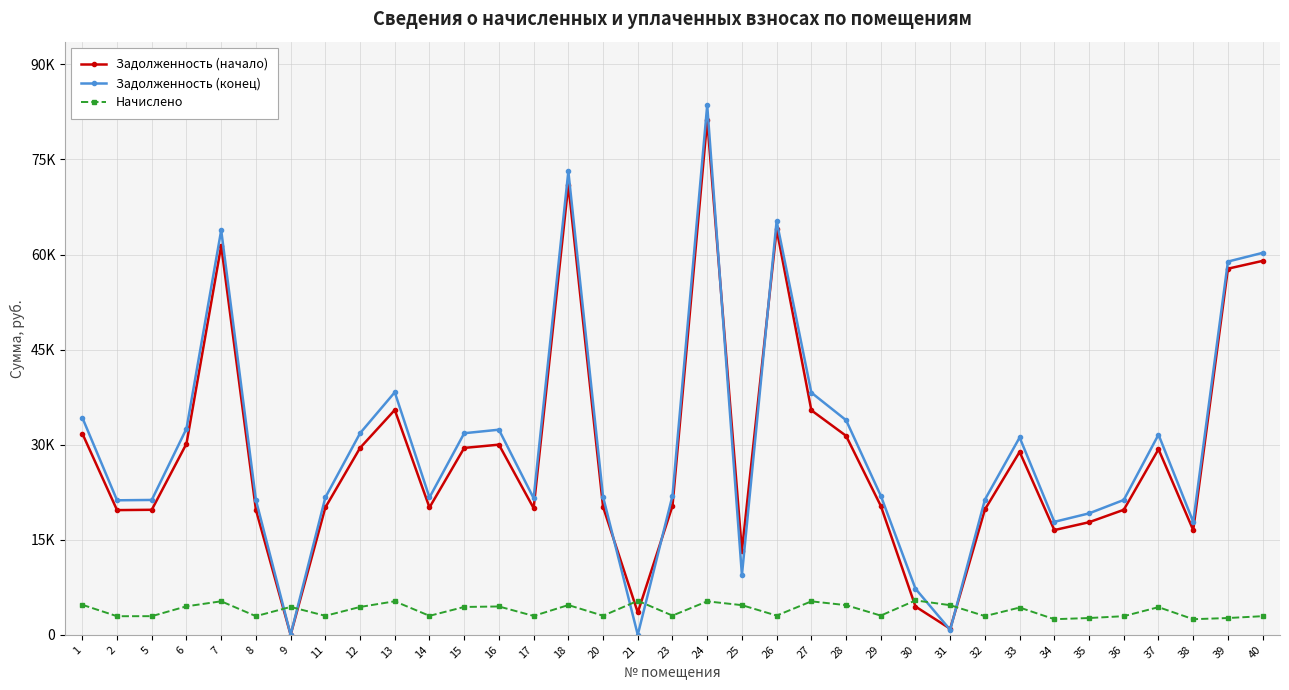

What are all the series names shown in the legend?

Задолженность (начало), Задолженность (конец), Начислено